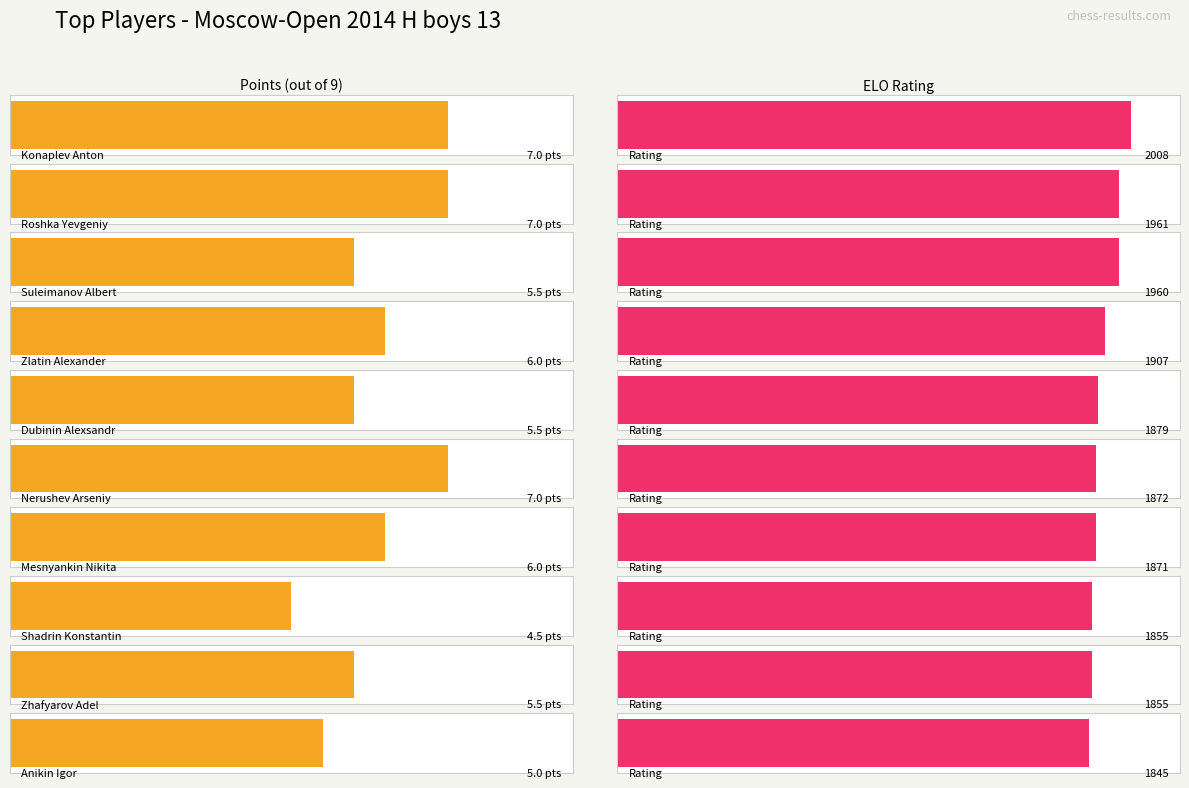

Are the bars horizontal?

Yes